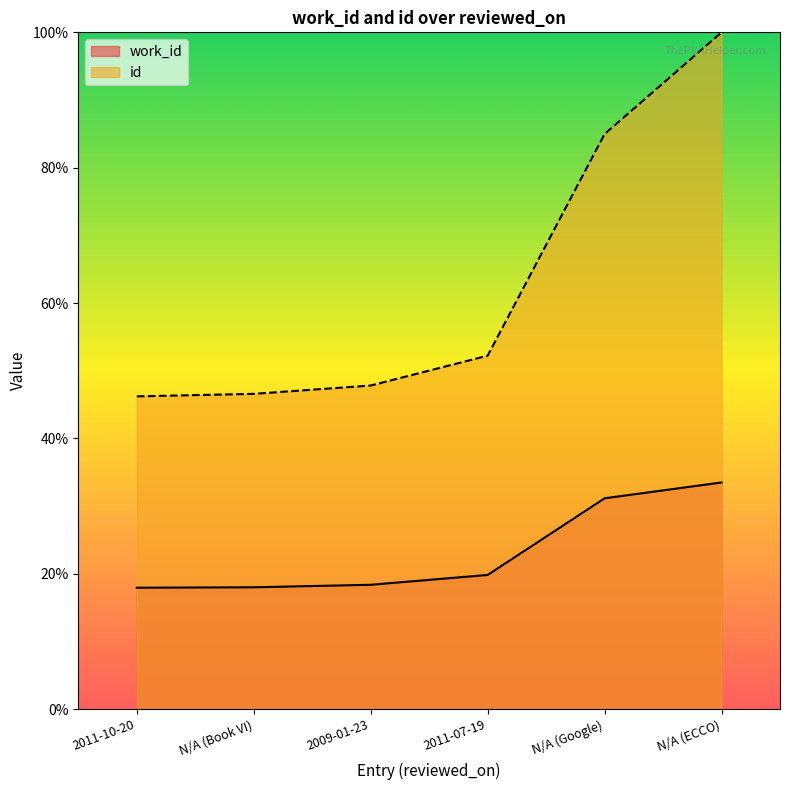

At which label does work_id first exceed 19?

2011-07-19